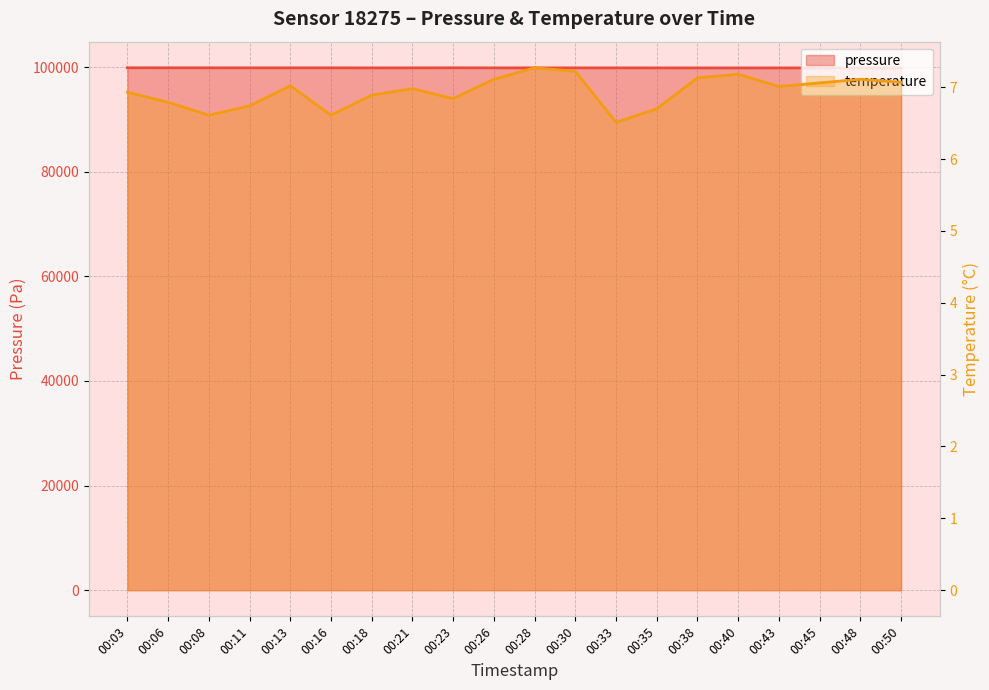

What is the minimum value for temperature?

6.5